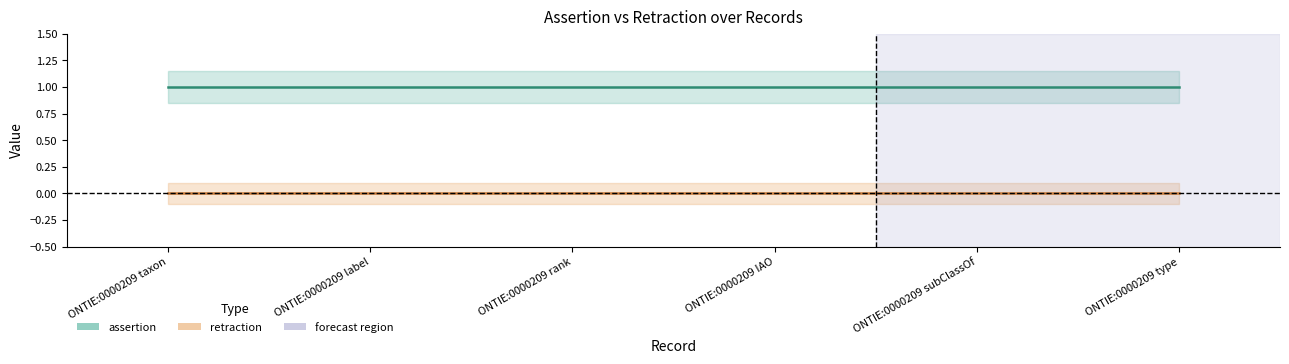

Reading left to right, what are all the values shown in this chart?

assertion: 1	1	1	1	1	1
retraction: 0	0	0	0	0	0